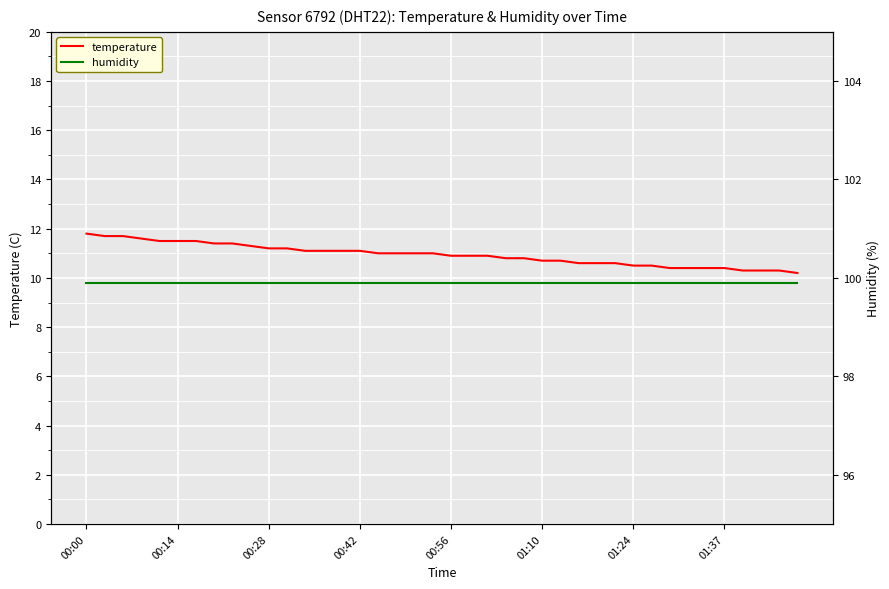

What is the highest value of the temperature series?

11.8